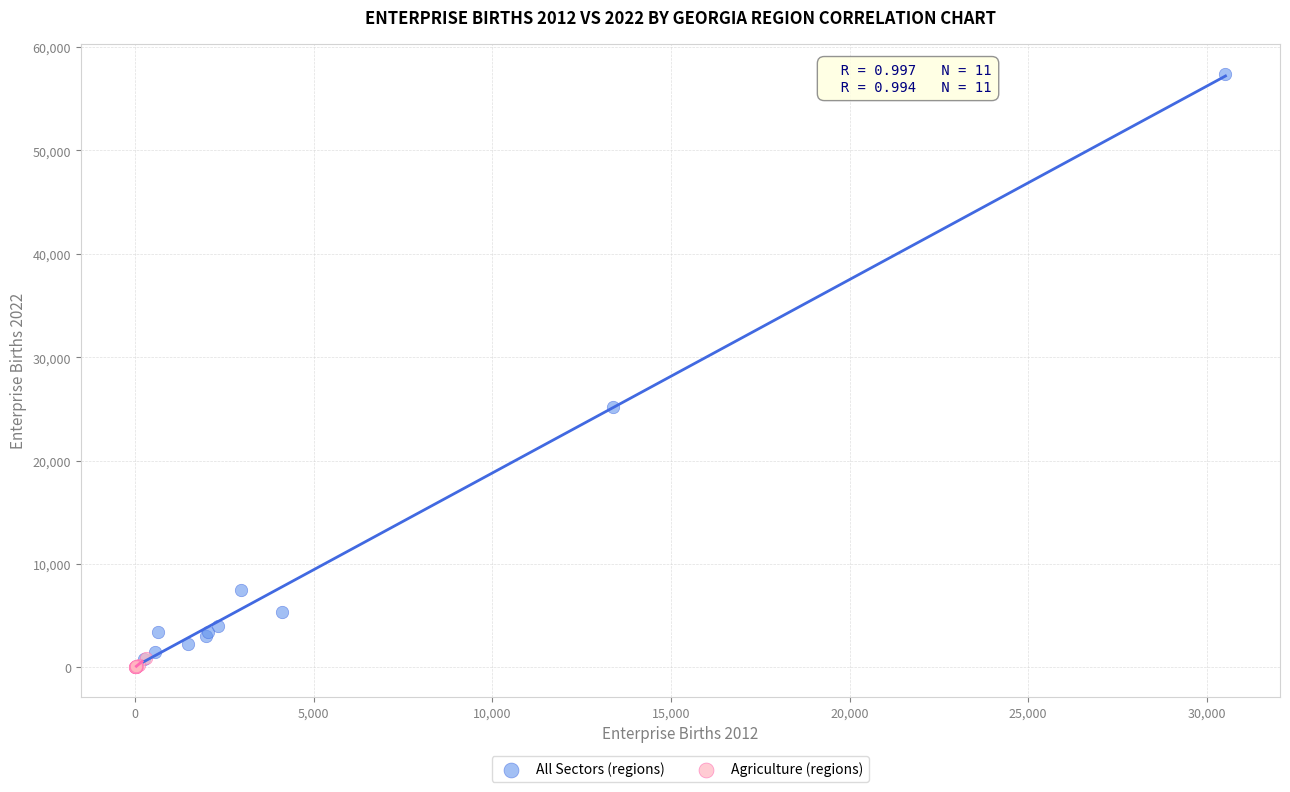

Which series contains the highest Y value?

All Sectors (regions)